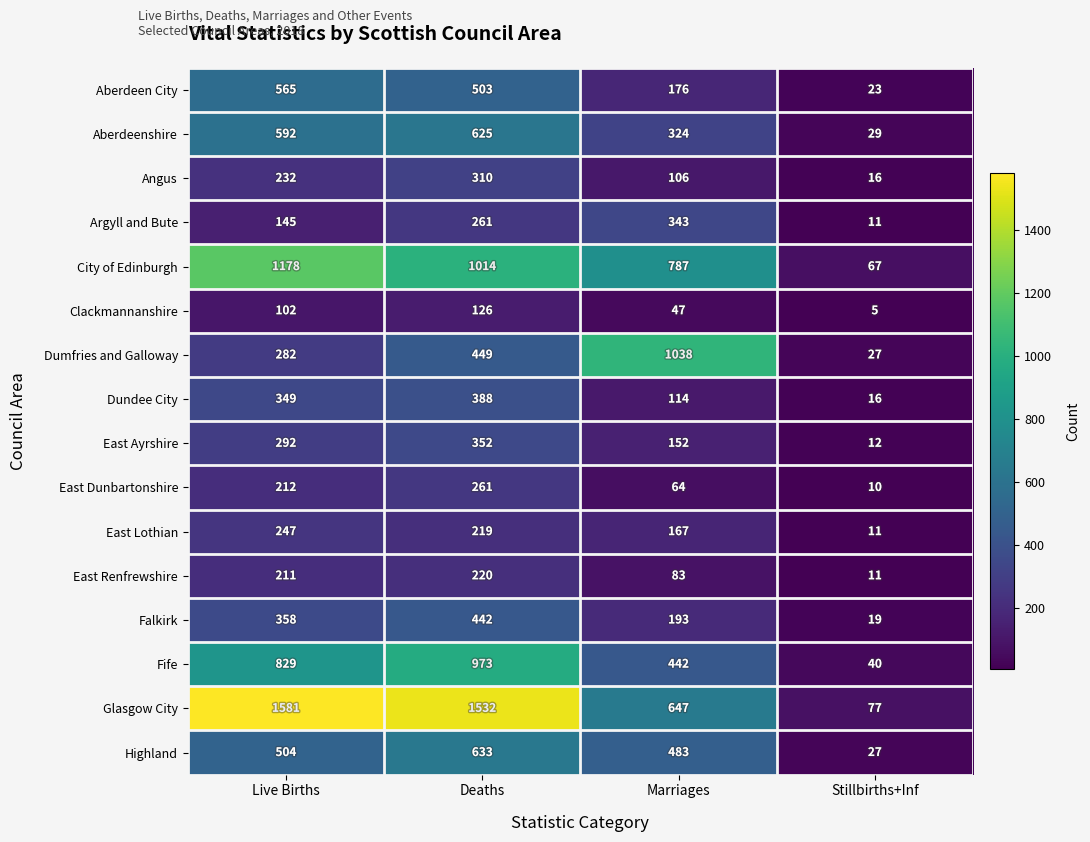

True or false: Falkirk has a value of 193 at Marriages.

True